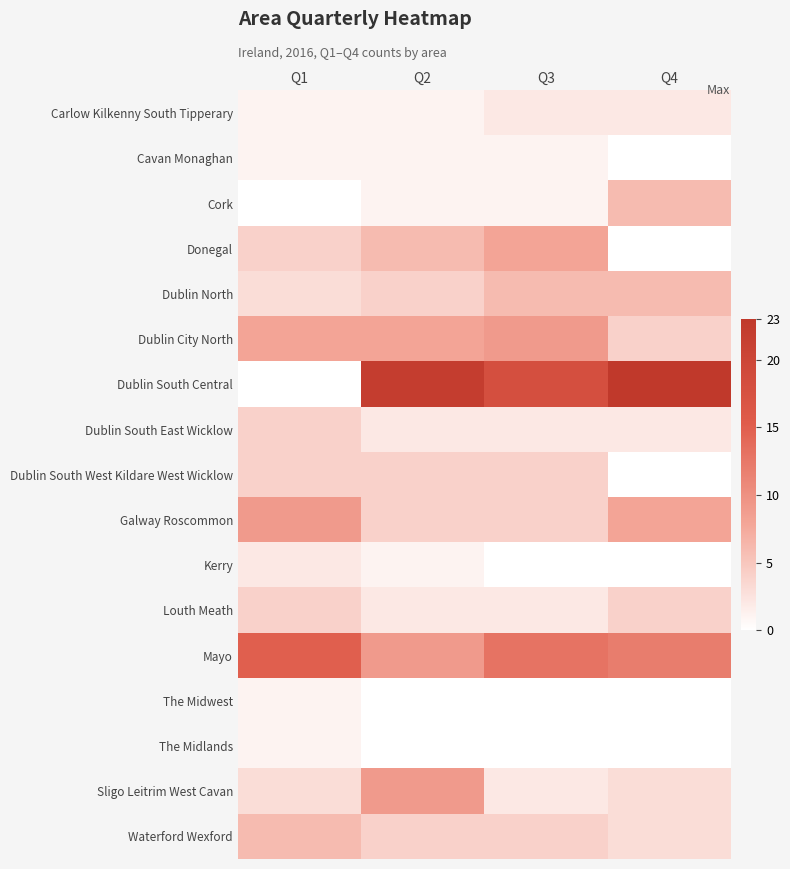

What is the total value across all series at Q2?

78